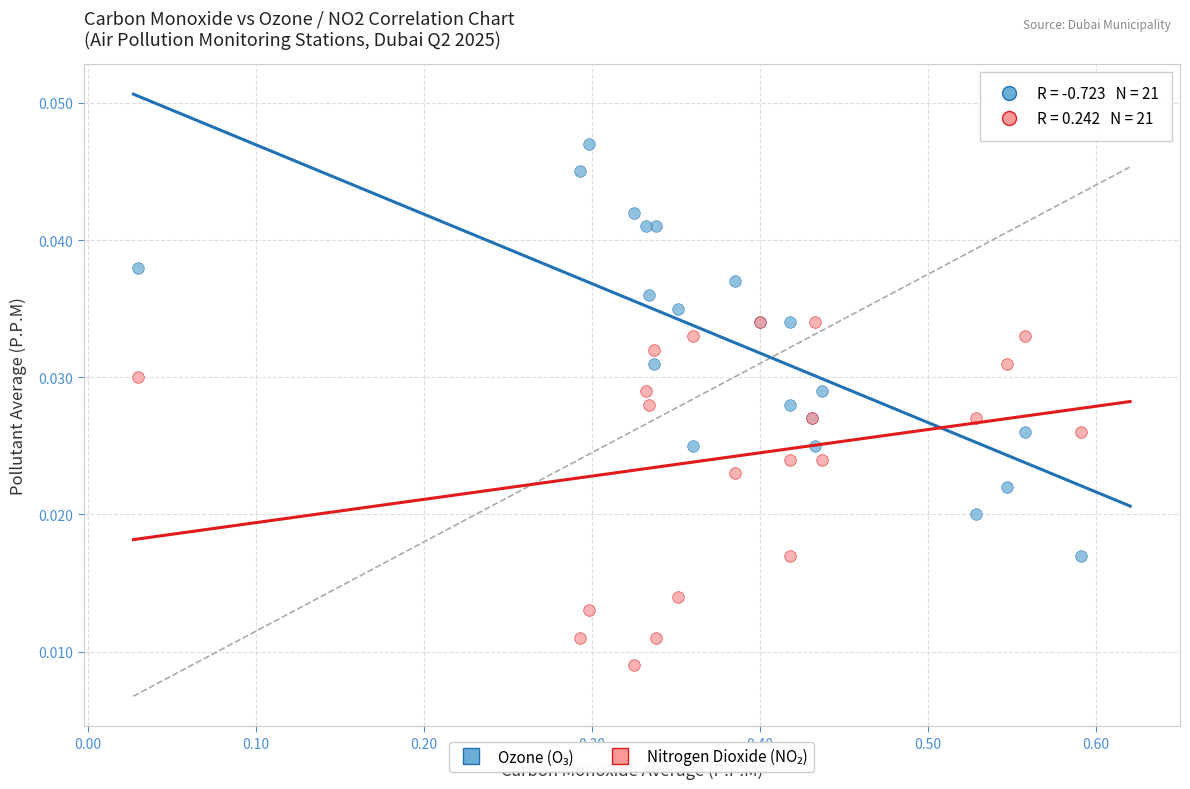

What is the X range (max minus min) for the scatter plot?

0.6